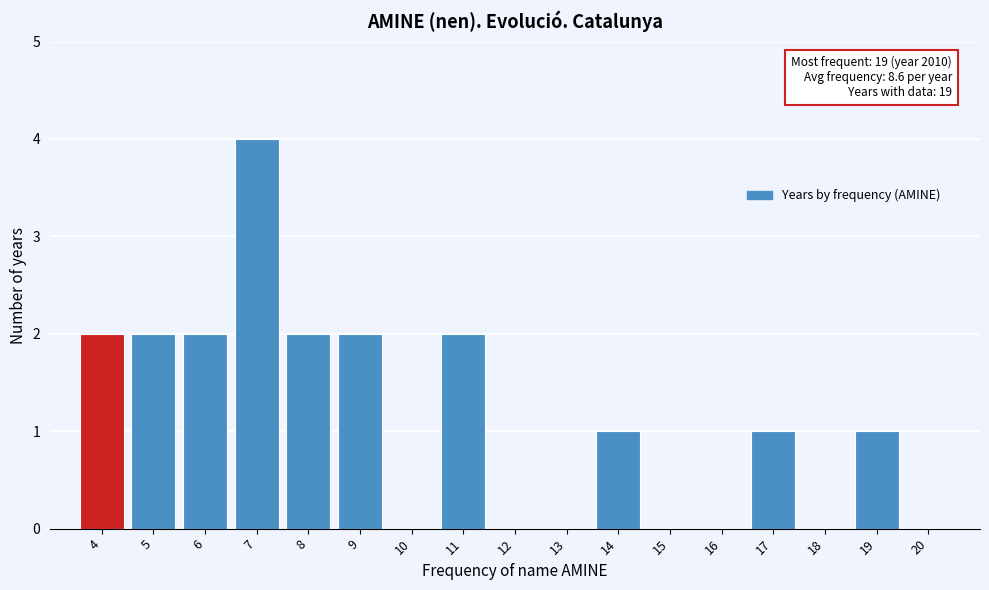

Which range on the x-axis has the tallest bar?

6.5 to 7.5